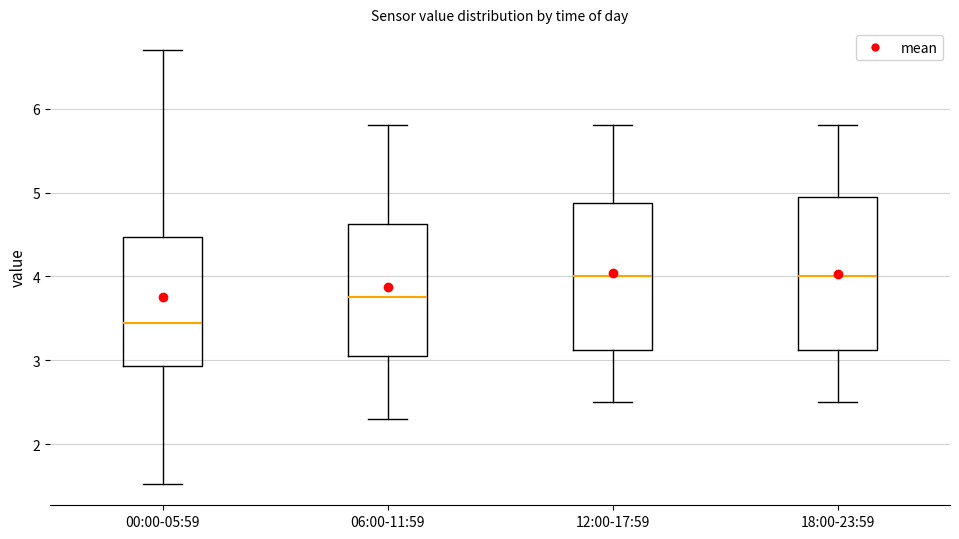

Which box's median line is the lowest?

00:00-05:59